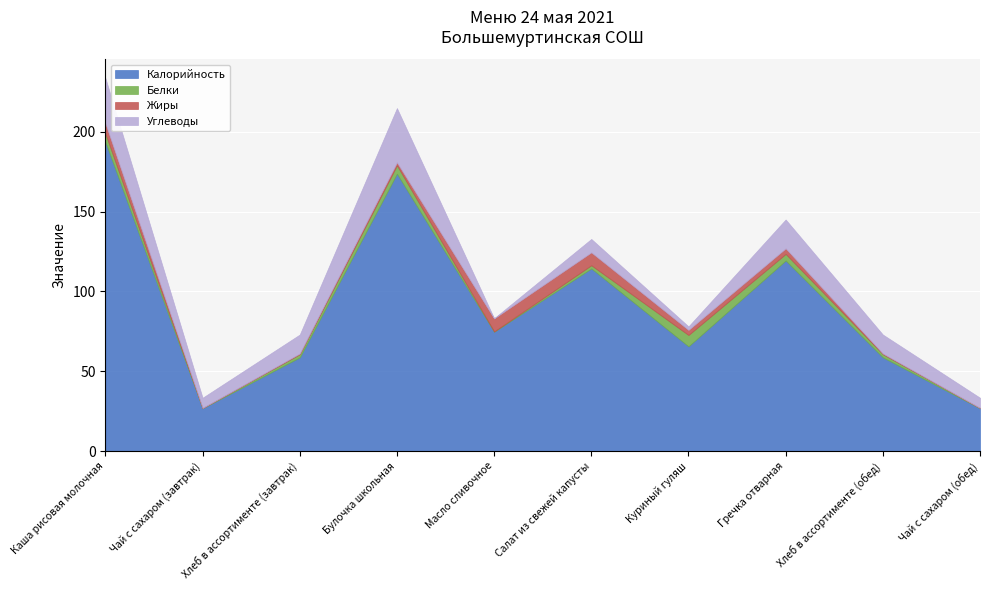

Reading right to left, list all the values displayed in this chart.

Калорийность: 26.8	58.7	119.4	65.6	114.4	74.8	173.8	58.7	26.8	193.7
Белки: 0.2	2.0	4.1	7.1	2.0	0.1	5.2	2.0	0.2	5.2
Жиры: 0.0	0.4	3.5	3.2	8.1	8.2	1.9	0.4	0.0	6.5
Углеводы: 6.4	11.9	18.1	2.2	8.4	0.1	34.0	11.9	6.4	28.4